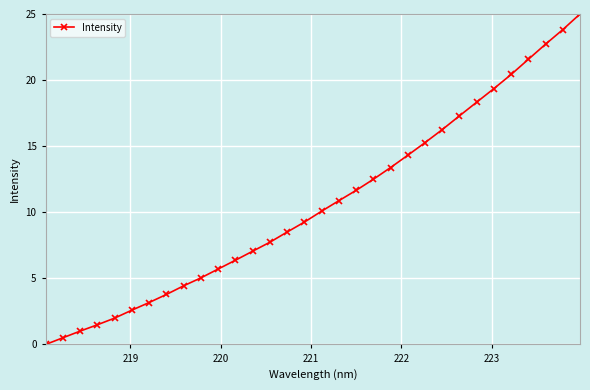

What is the difference between the maximum and second lowest values?

24.5